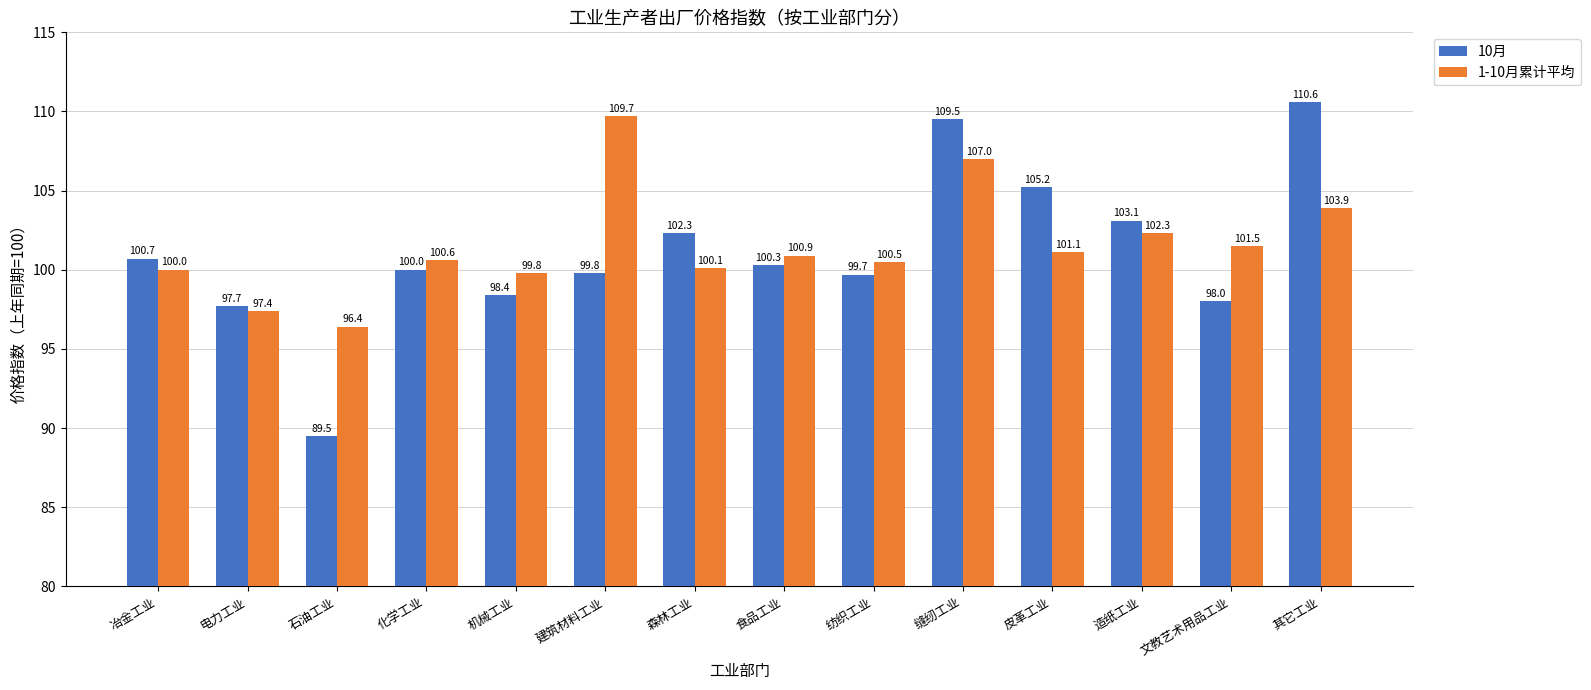

What is the average value of the 1-10月累计平均 series?

101.5